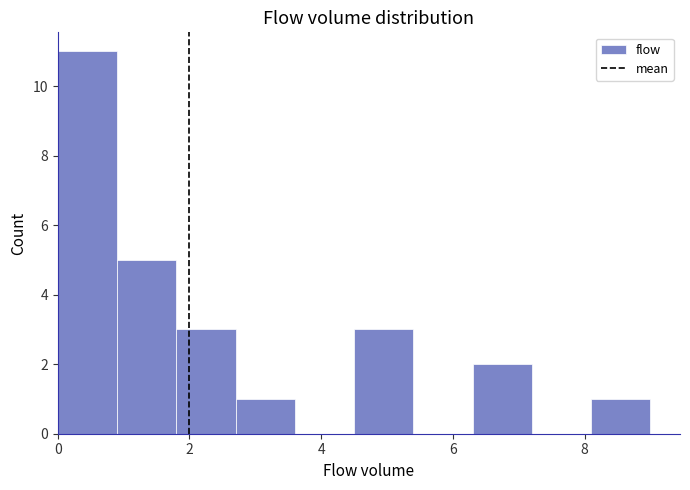

How tall is the bar that spans 8.1 to 9.0 on the x-axis? Neither the bar edges nor the heights are printed on the chart, so give them approximately, as read against the axes.

1